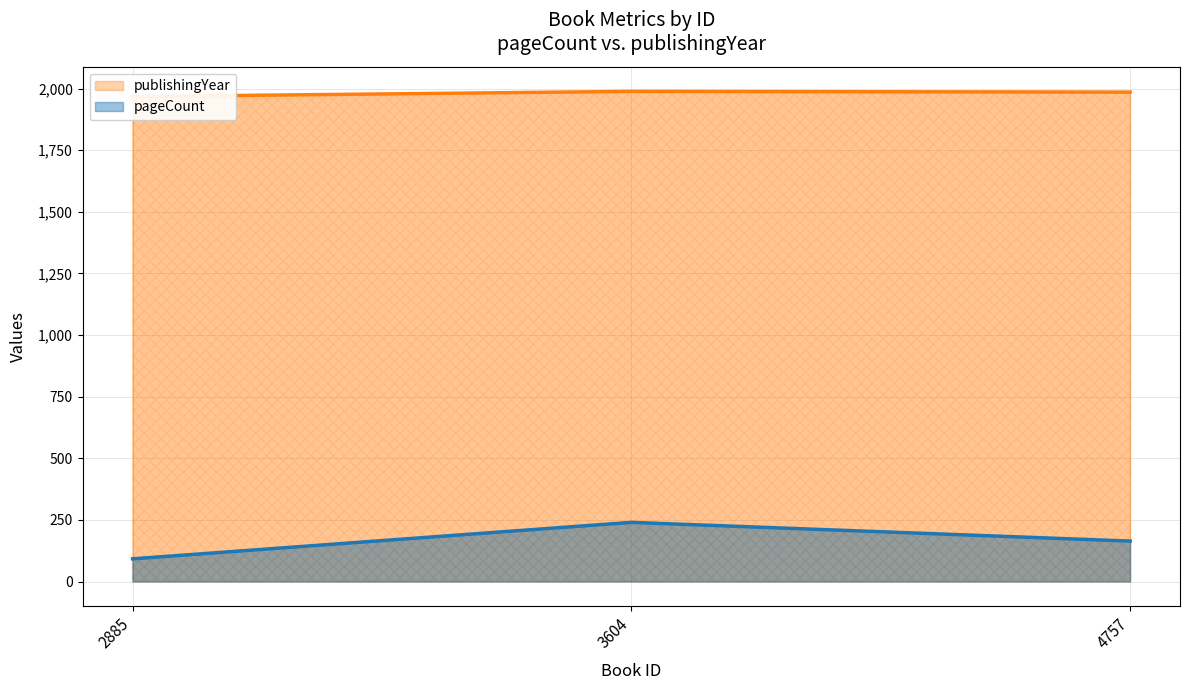

How many data points does each series have?

3